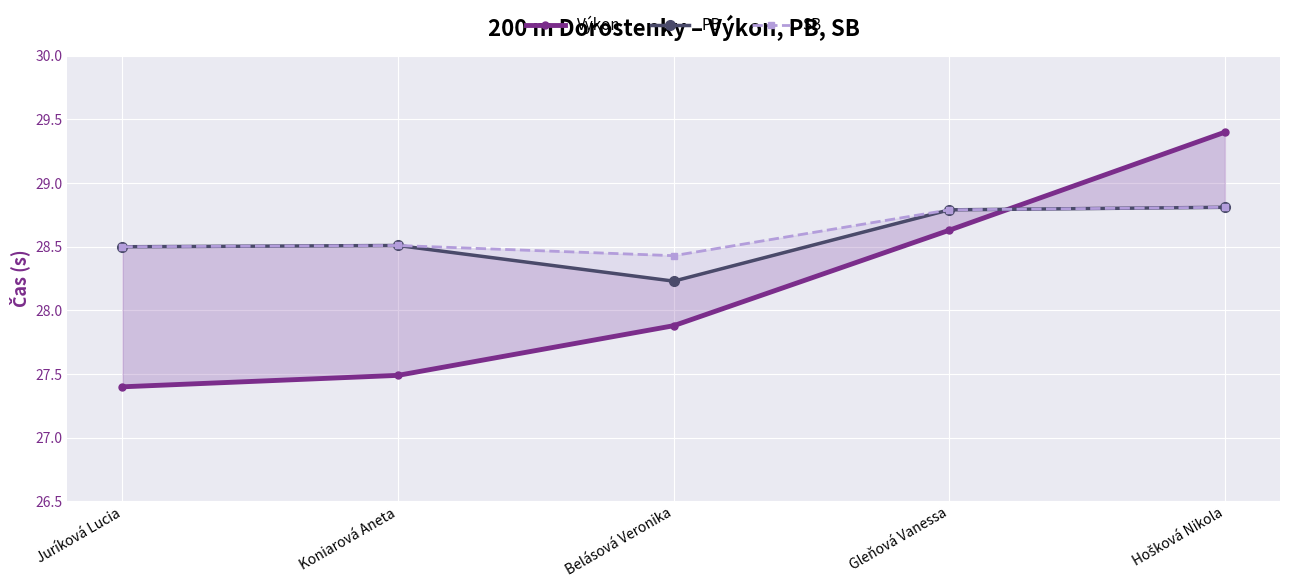

True or false: PB has more than 1 interior local peaks.

False